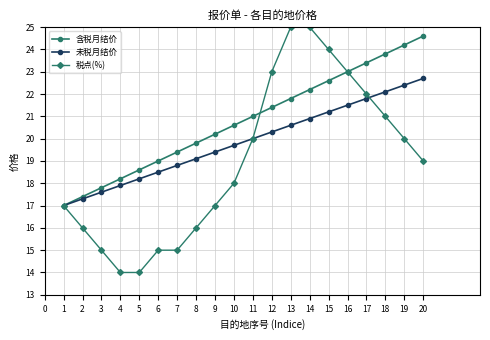

Rank the series by their maximum value, from lowest to highest.

未税月结价, 含税月结价, 税点(%)